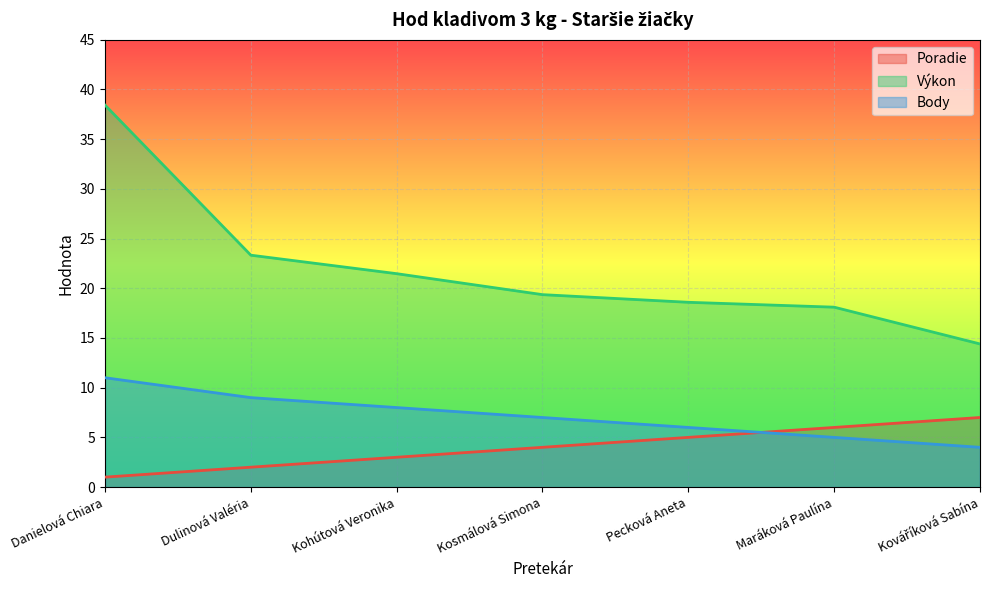

Rank the series by their average value, from highest to lowest.

Výkon, Body, Poradie